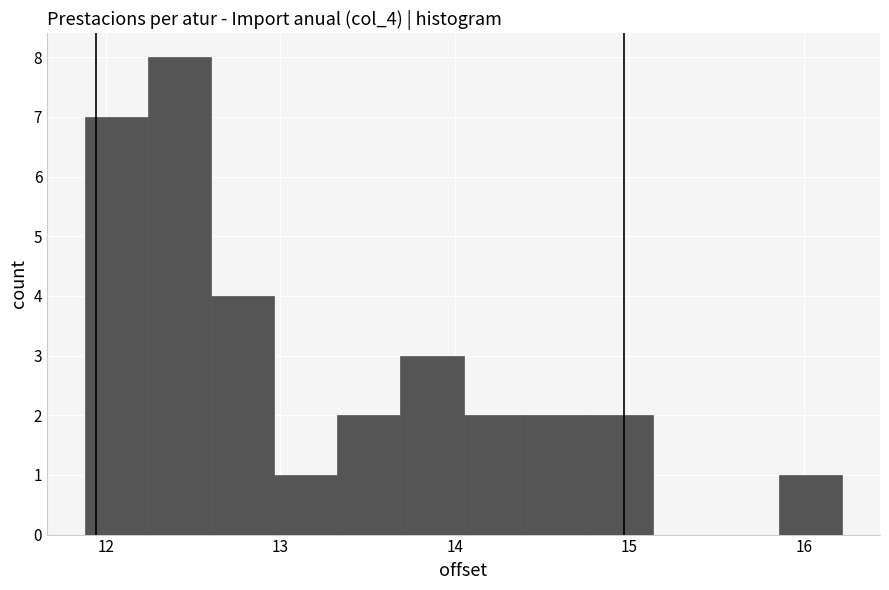

Read against the x-axis, roughly where is the centre of the tallest bar?

12.4